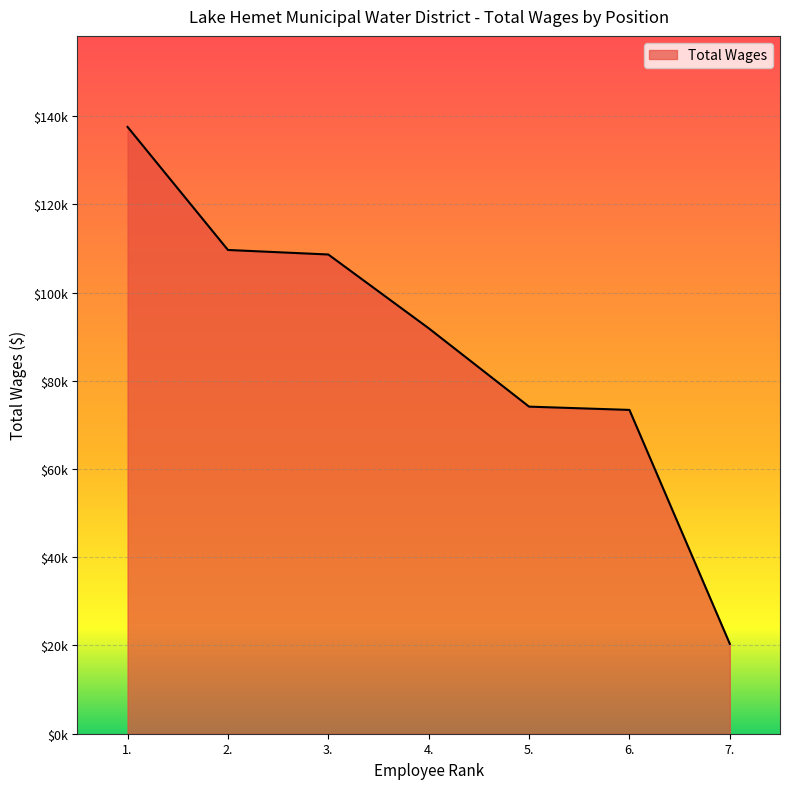

Is this an area chart (filled region under the line)?

Yes